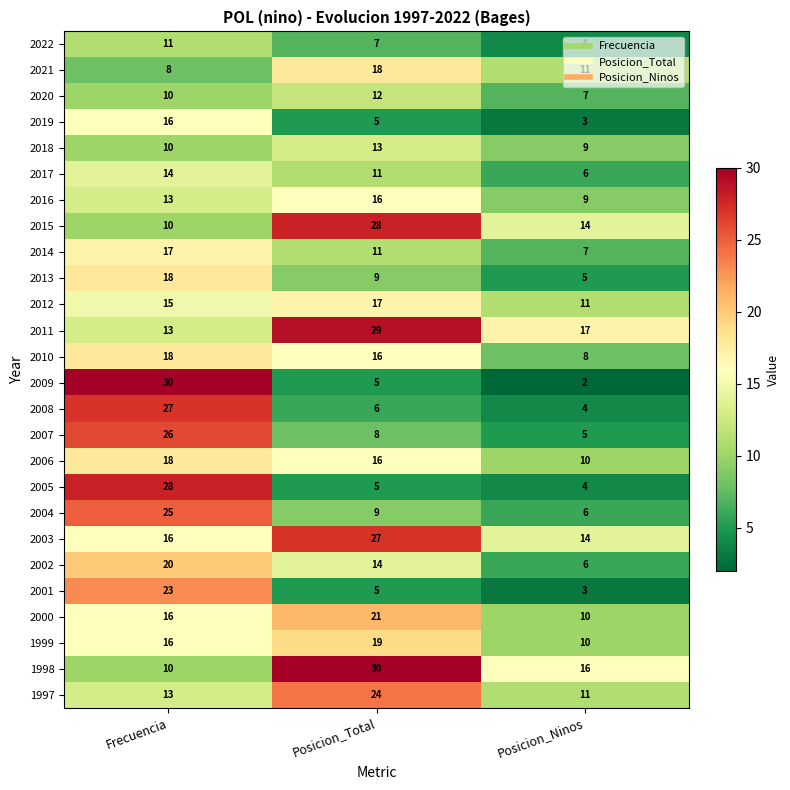

Which series has the largest range (max minus min)?

2009